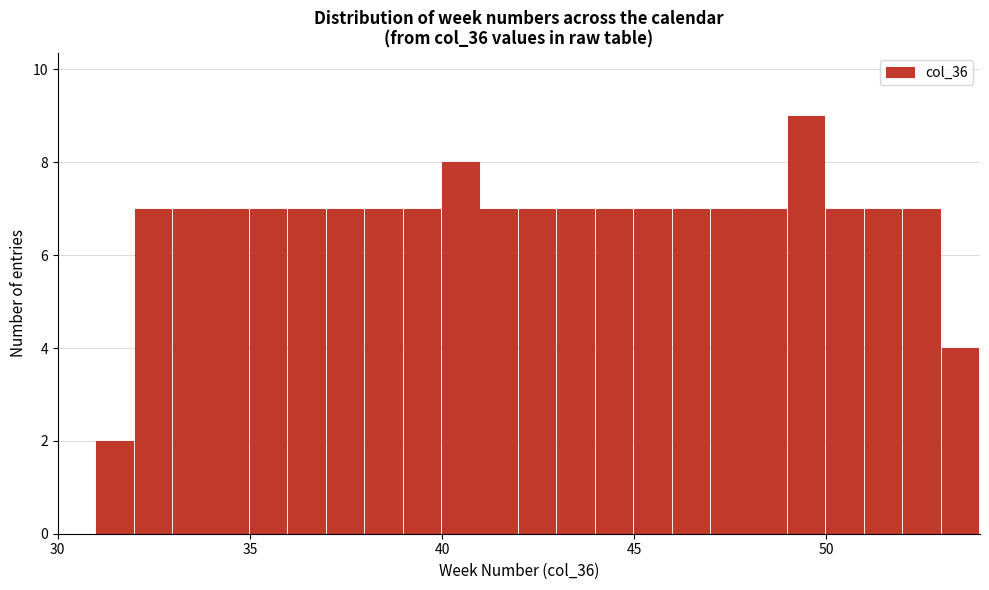

Read against the x-axis, roughly where is the centre of the tallest bar?

49.5